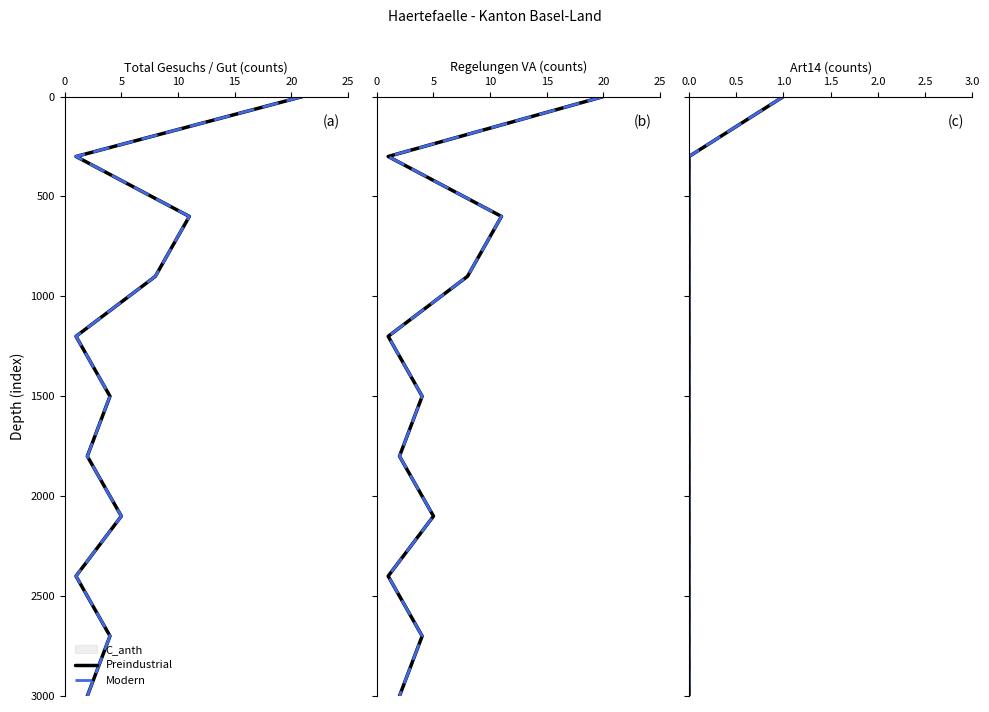

True or false: Modern has more than 1 points higher than both neighbors.

False